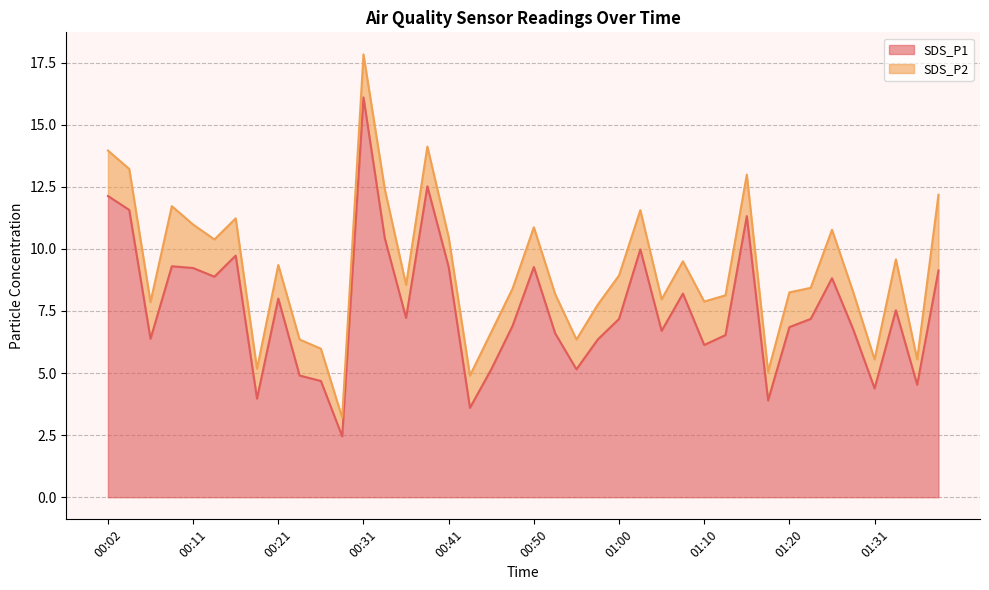

True or false: the data has more than 1 interior local peaks.

True